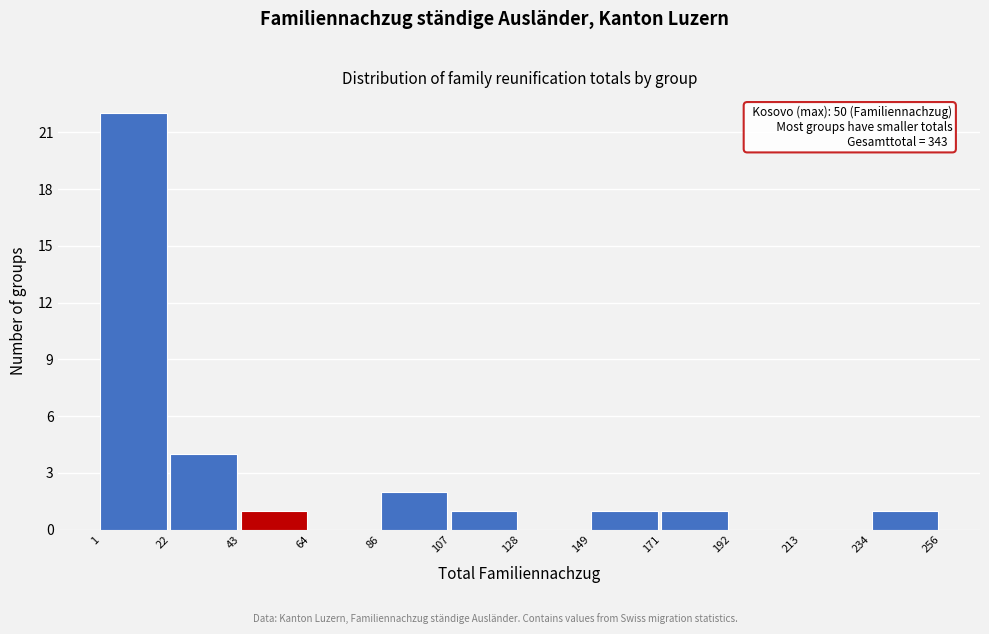

Which range on the x-axis has the tallest bar?

1 to 22